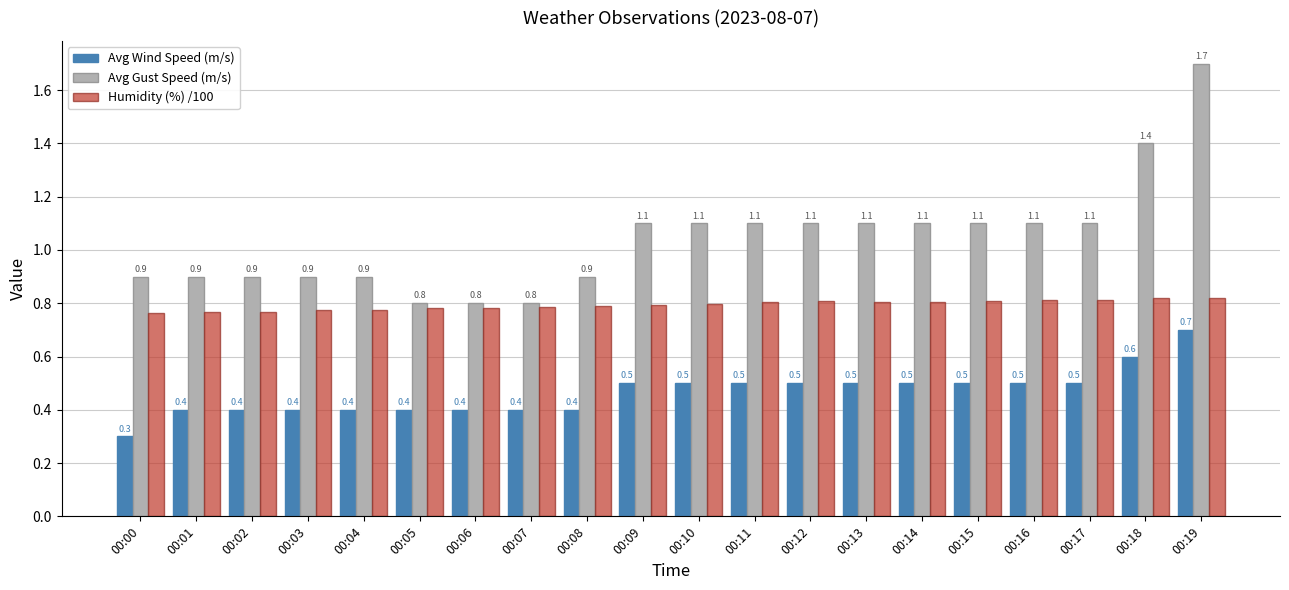

Read the Avg Gust Speed (m/s) value at 00:09.

1.1